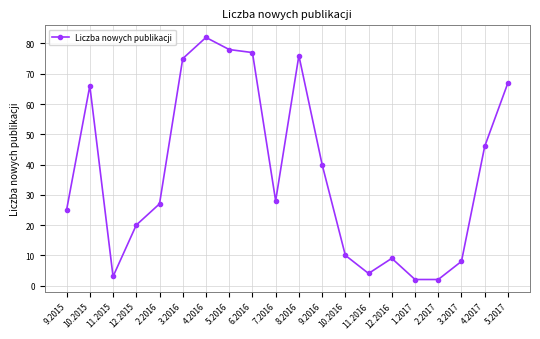

How many data points are less than 28?

10